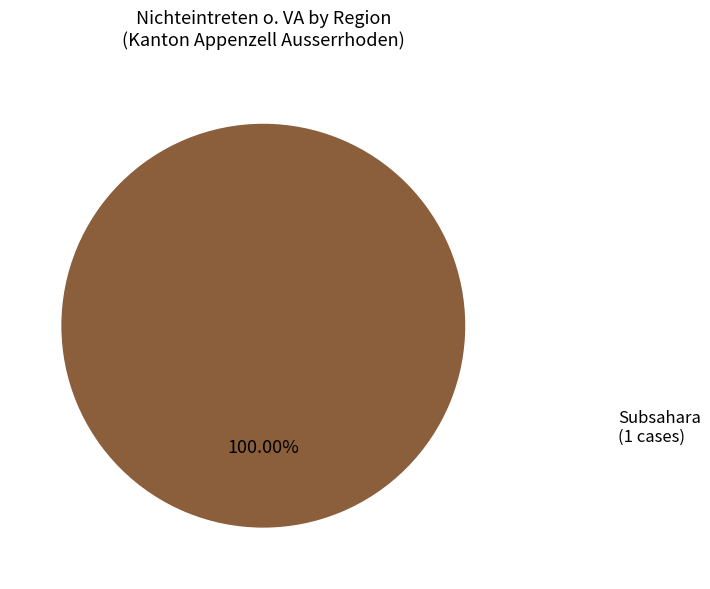

Is there any slice that represents more than half of the pie?

Yes